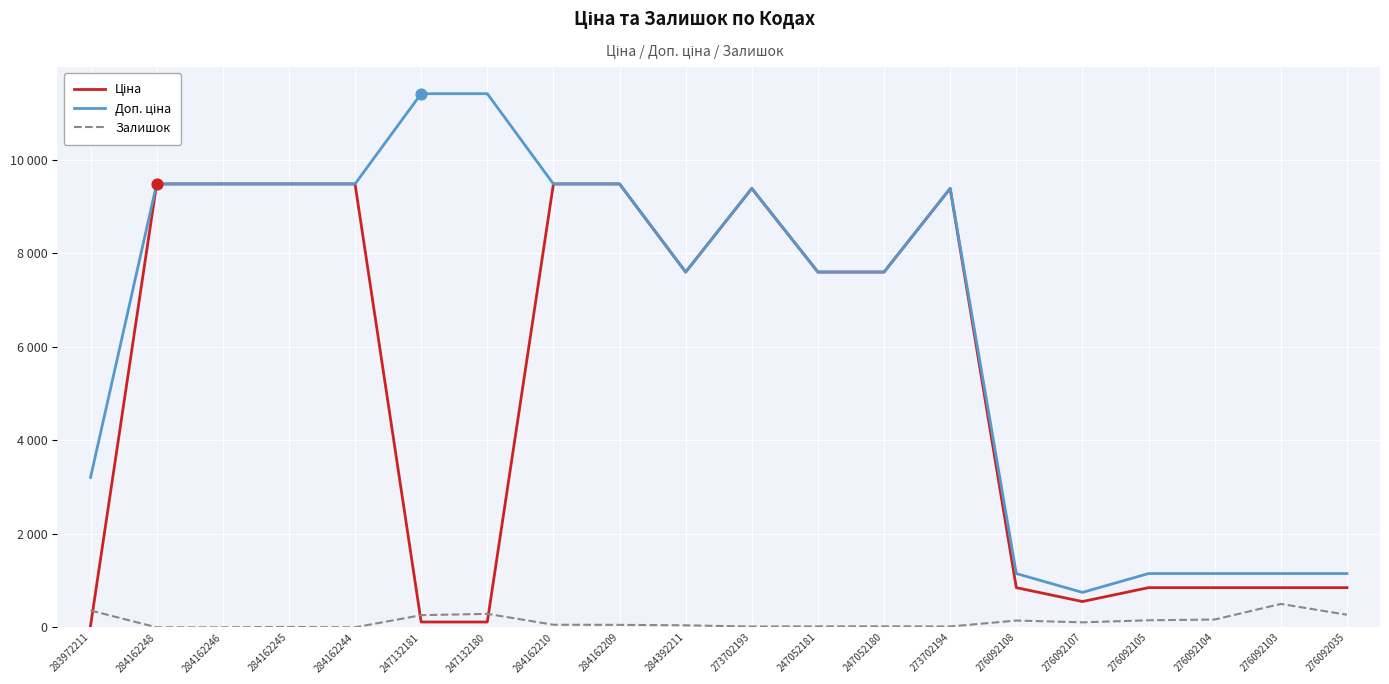

At which category is the sum across all series the highest?

284162210